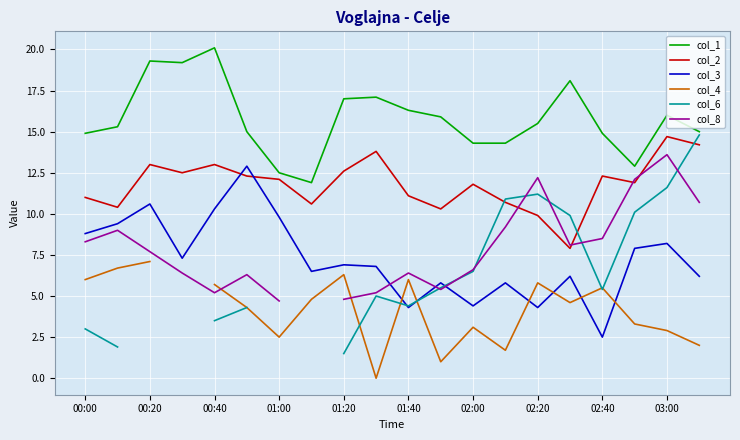

How many values in the col_3 series are below 6?

6